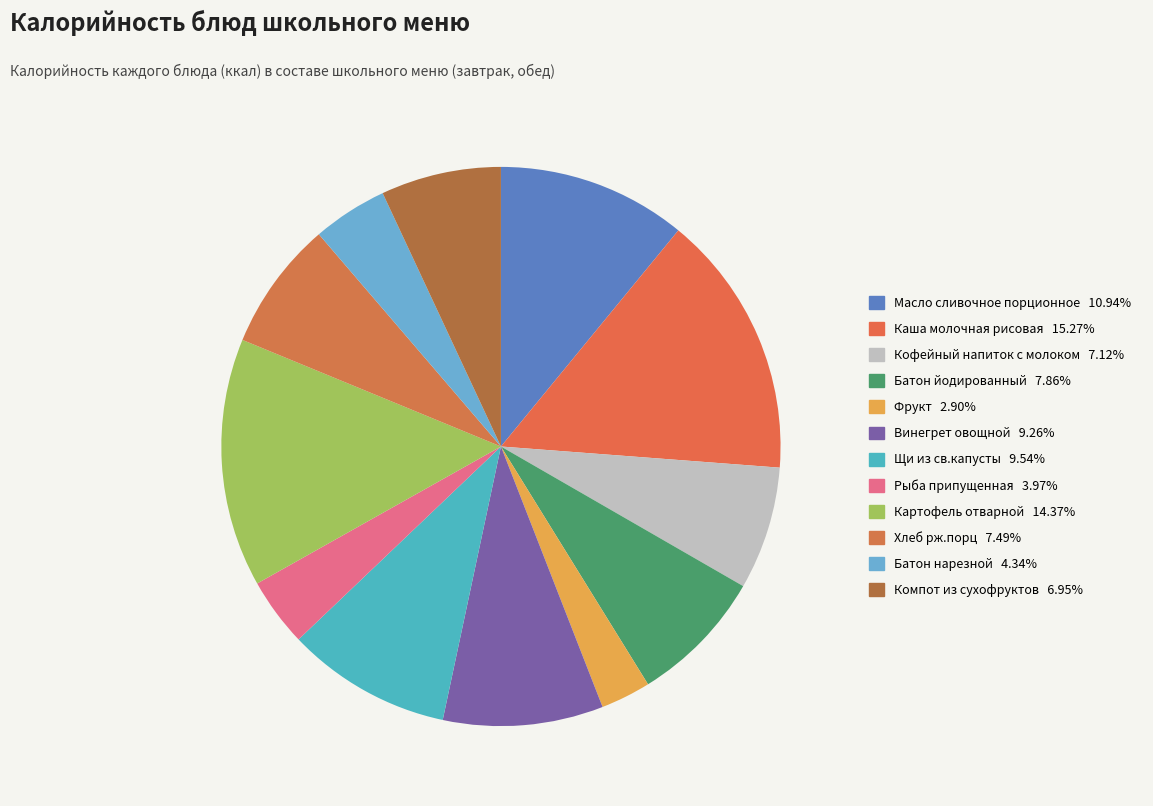

Is the sum of Компот из сухофруктов and Батон нарезной greater than half?

No